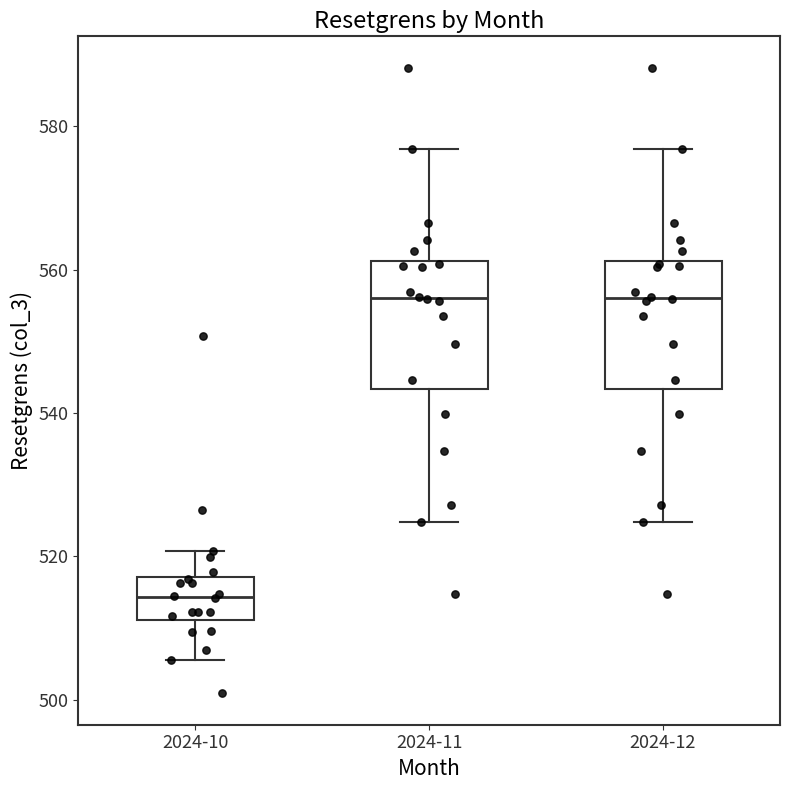

Reading left to right, read every box against the y-axis: the position of its median line, the range the box covers, and the ends of its whiskers. The values are not printed on the chart, so give them approximately, as read against the axis.

2024-10: median 514, box 512 to 518, whiskers 506 to 520
2024-11: median 556, box 544 to 562, whiskers 524 to 576
2024-12: median 556, box 544 to 562, whiskers 524 to 576